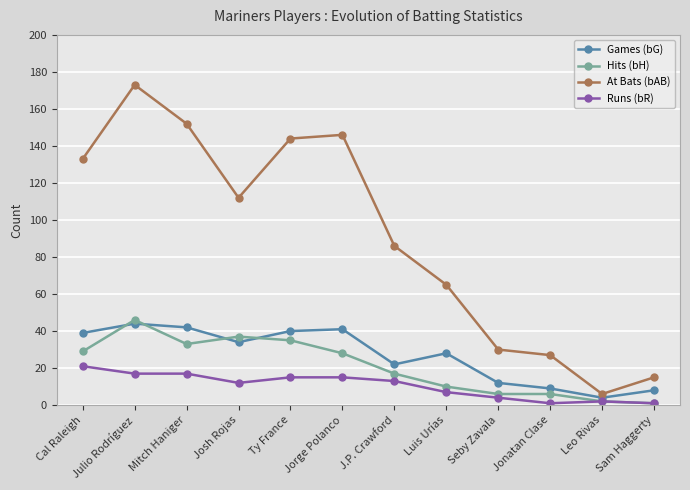

True or false: At Bats (bAB) has a value of 65 at Luis Urías.

True